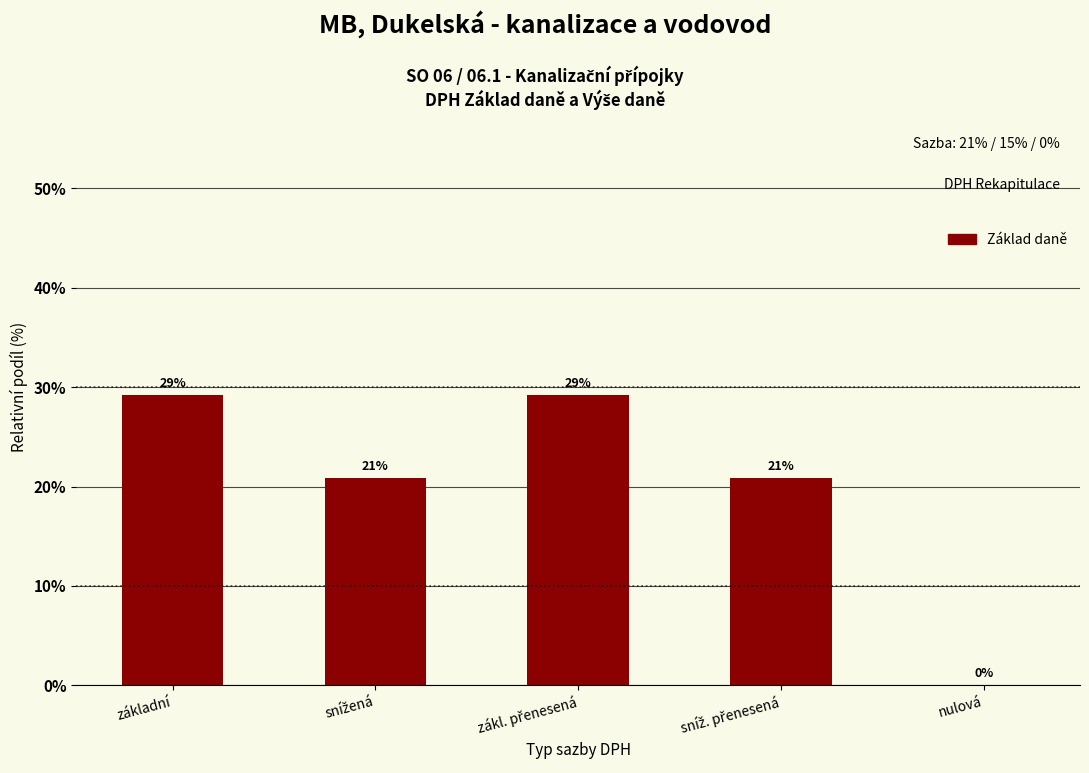

What is the change in value from zákl. přenesená to sníž. přenesená?

-8.3